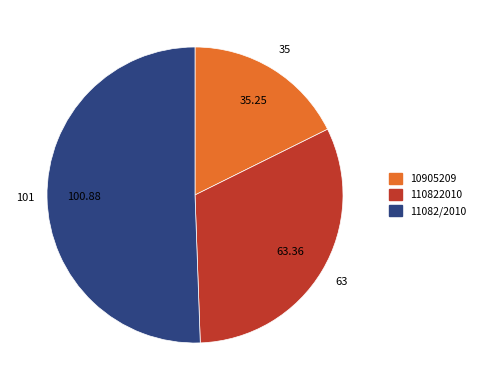

How many segments does this pie chart have?

3